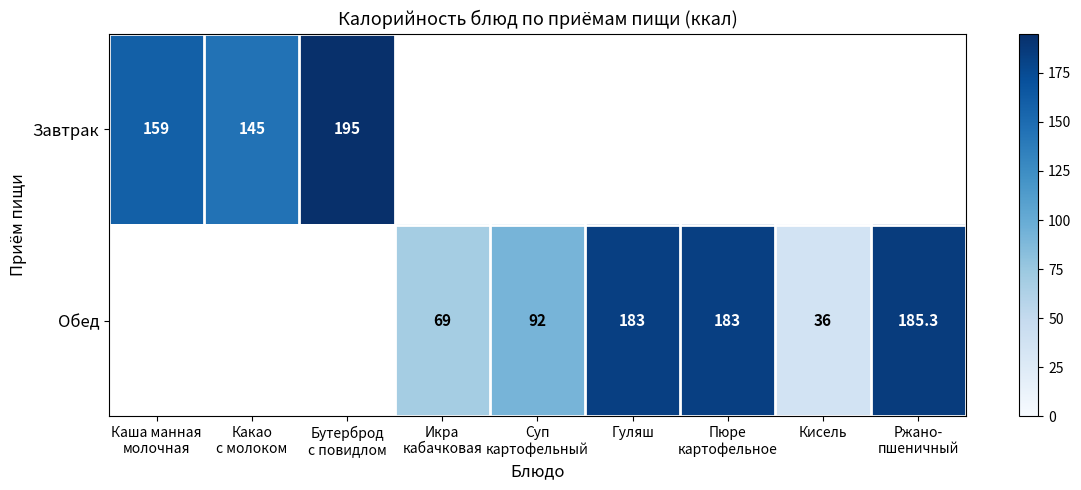

True or false: Обед has a value of 308.4 at Гуляш.

False